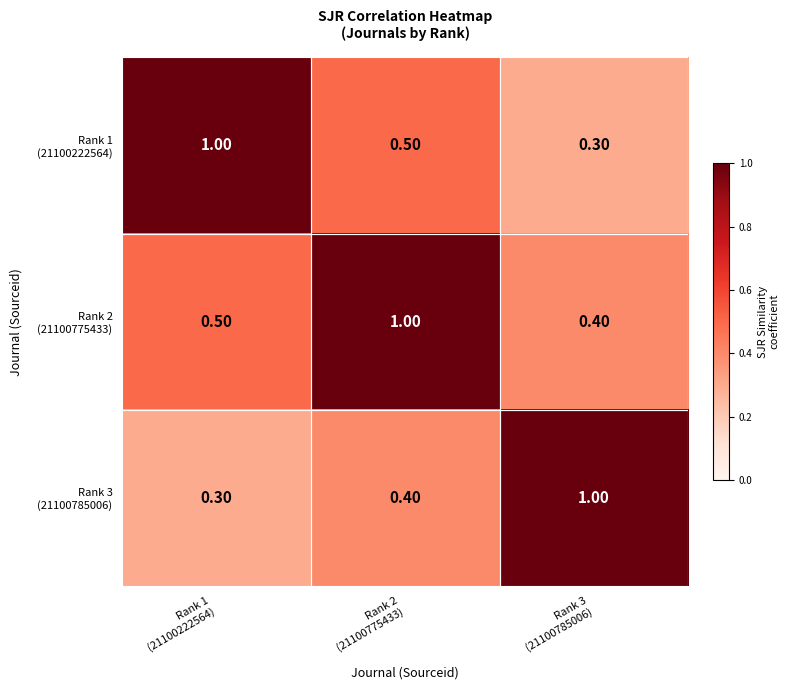

At how many categories does at least one series exceed 0?

3